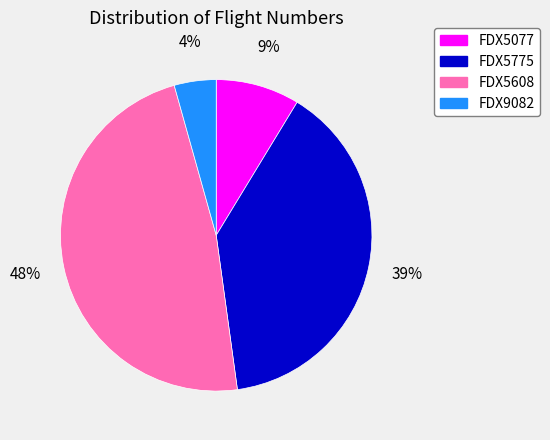

To the nearest percent, what is the combined percentage of FDX5608 and FDX5077?

57%